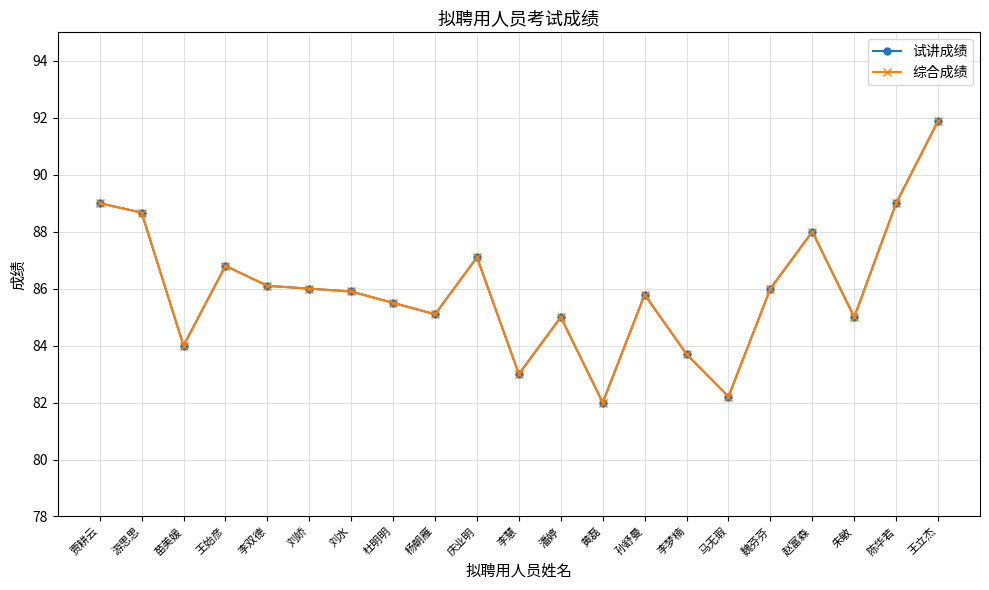

The value of 综合成绩 at 庆业明 is 87.1. True or false?

True